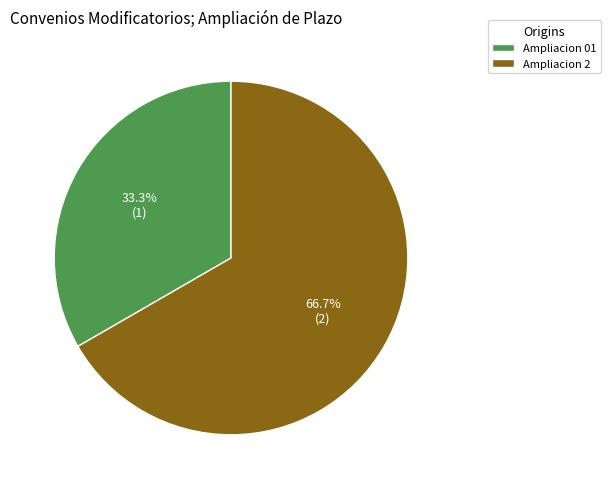

Which category has the smallest portion of the pie?

Ampliacion 01